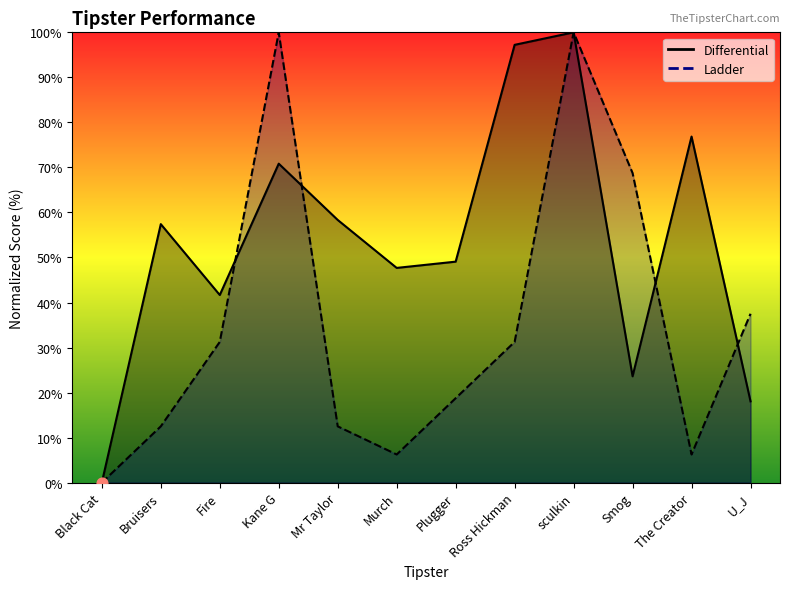

Is the value of Differential at U_J greater than the value of Ladder at Murch?

Yes